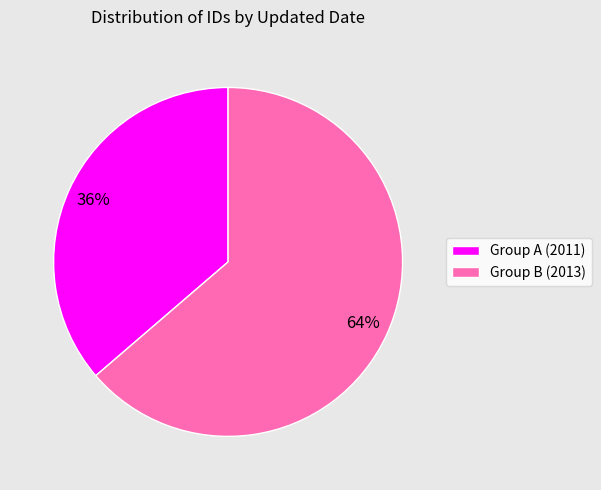

To the nearest percent, what is the average slice percentage?

50%